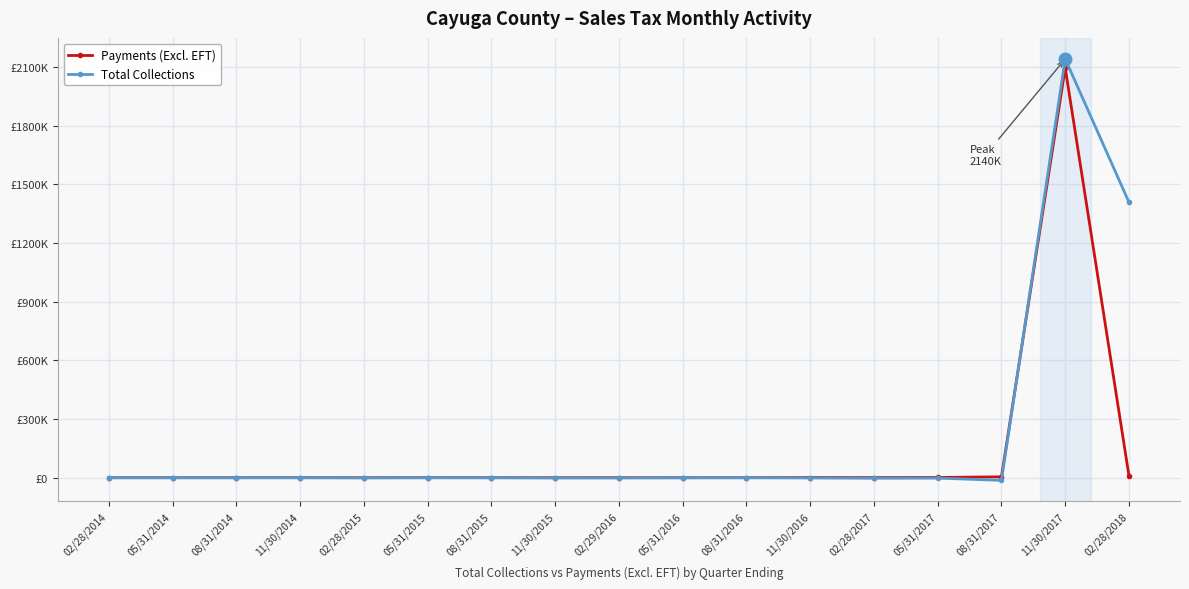

At which category does Total Collections reach its first local peak?

08/31/2014